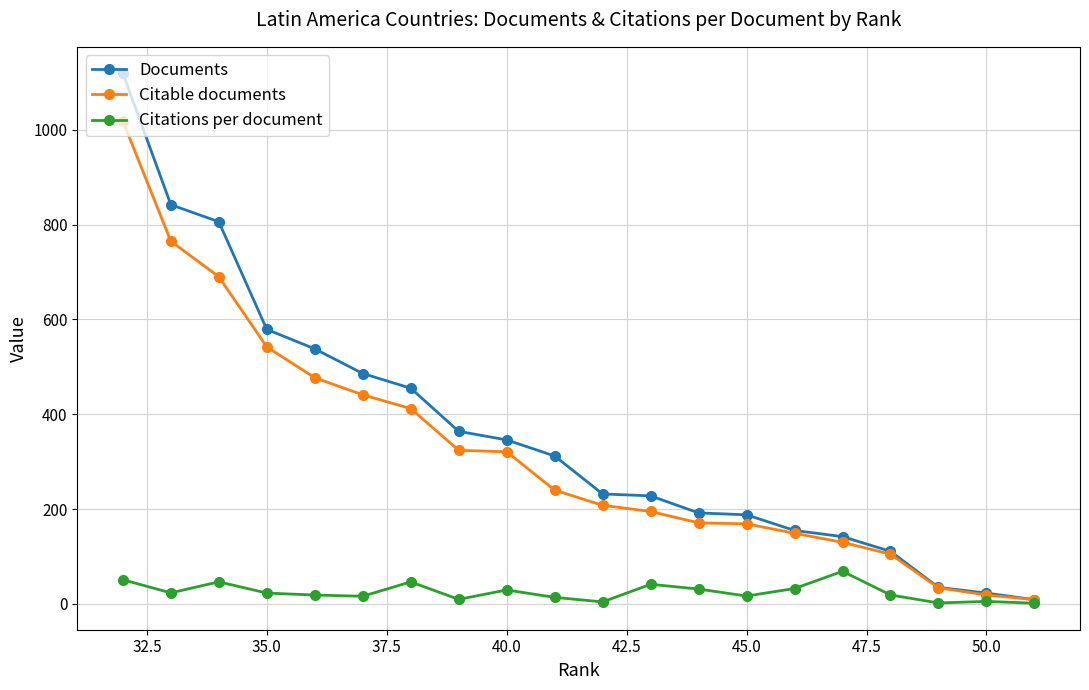

Is it true that Citable documents equals 169.0 at 45.0?

True